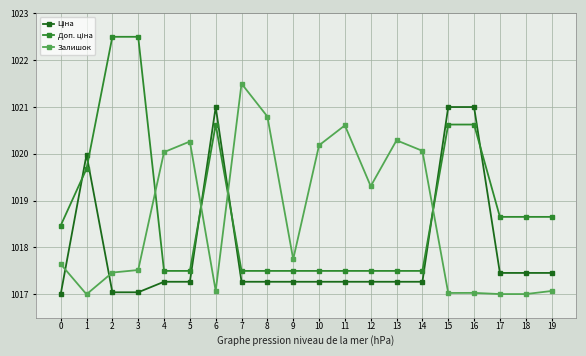

What is the total value across all series at 14?

3054.8